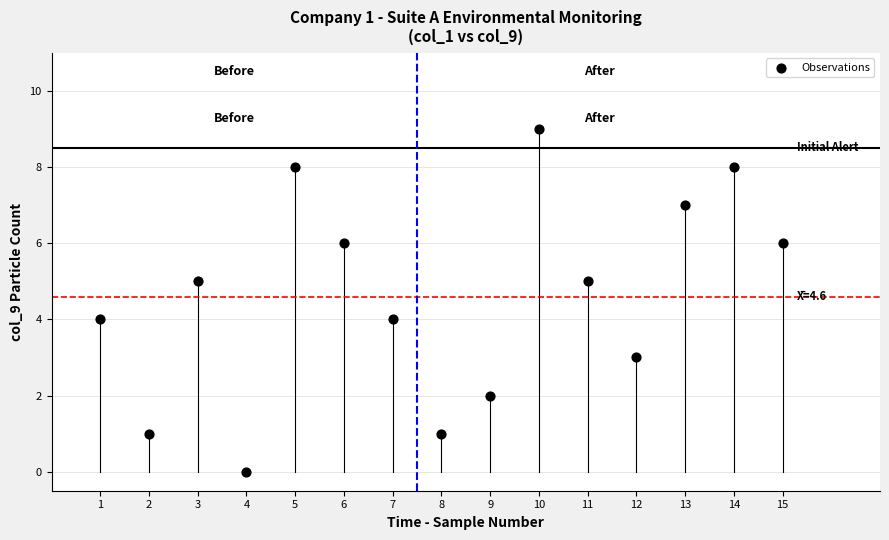

What is the range of X values (max minus min)?

14